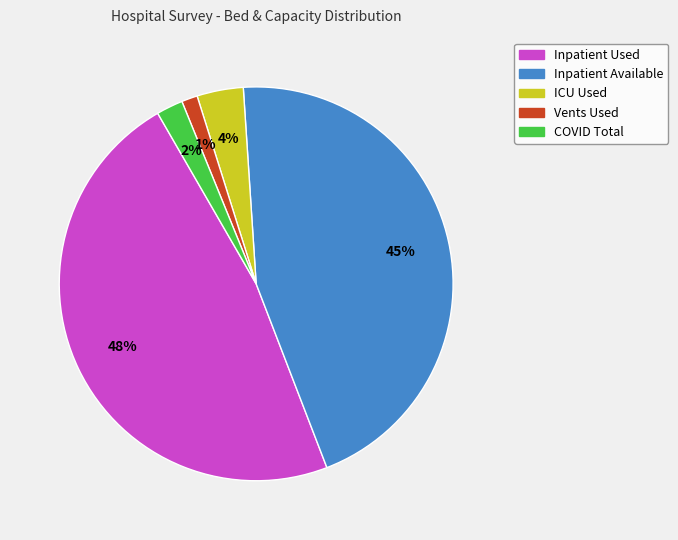

What is the smallest slice in the pie chart?

Vents Used